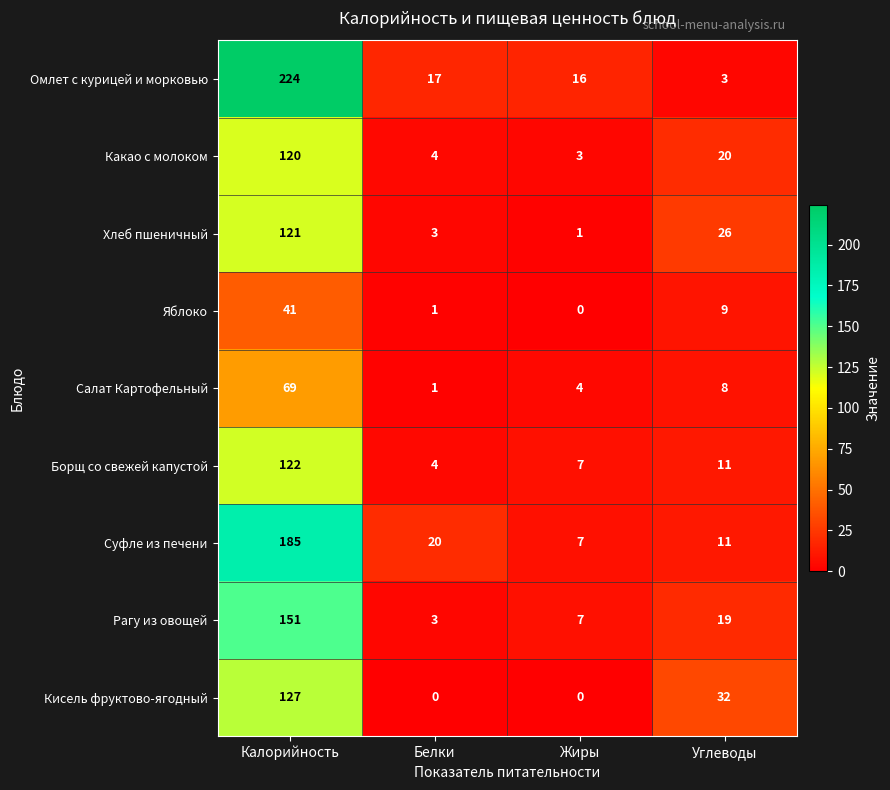

Between Жиры and Углеводы, which series saw the biggest shift?

Кисель фруктово-ягодный